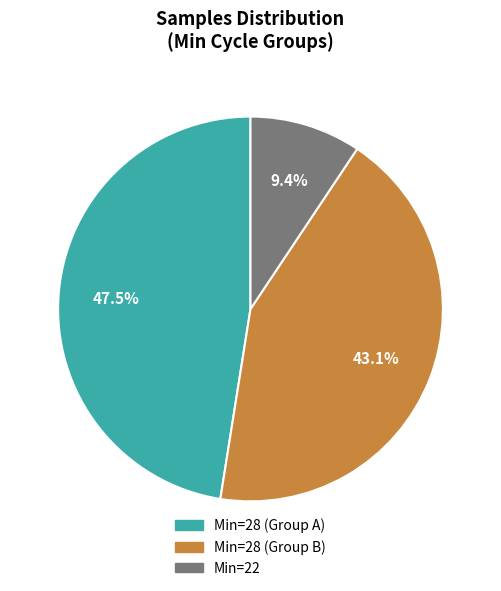

Does any single category account for the majority?

No